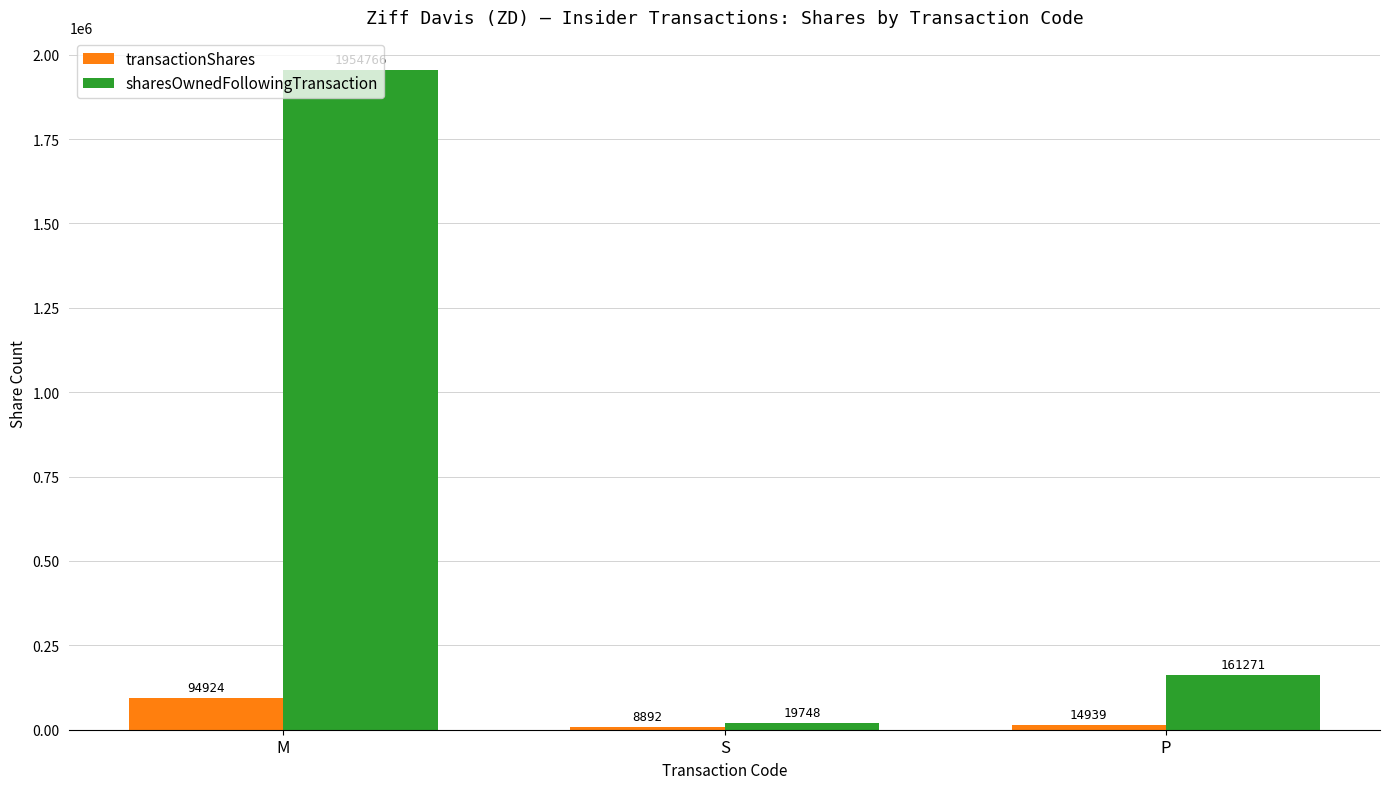

List the series in order of their peak value, highest first.

sharesOwnedFollowingTransaction, transactionShares